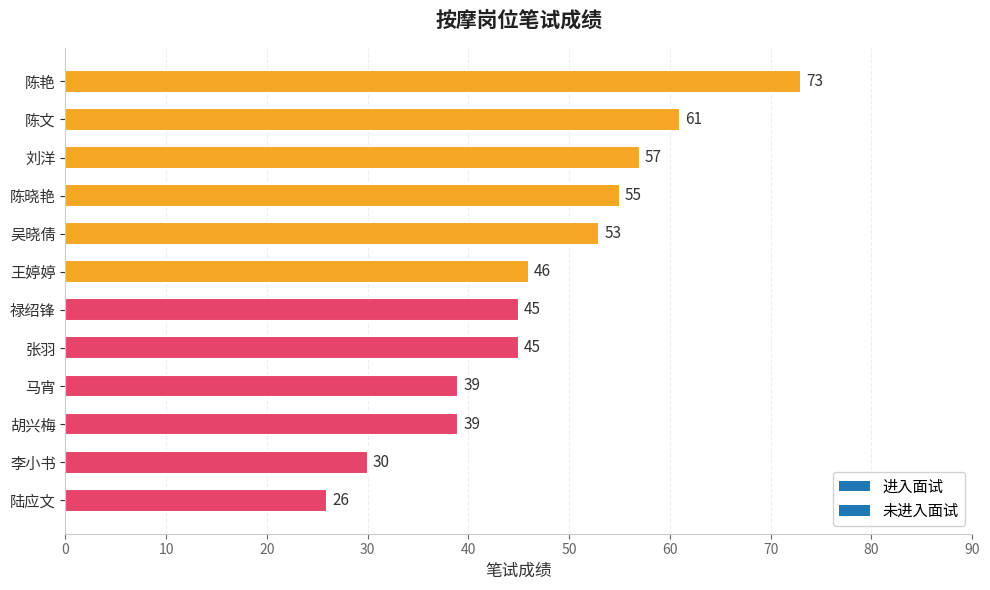

The chart shows a value of 39 at 马宵. True or false?

True